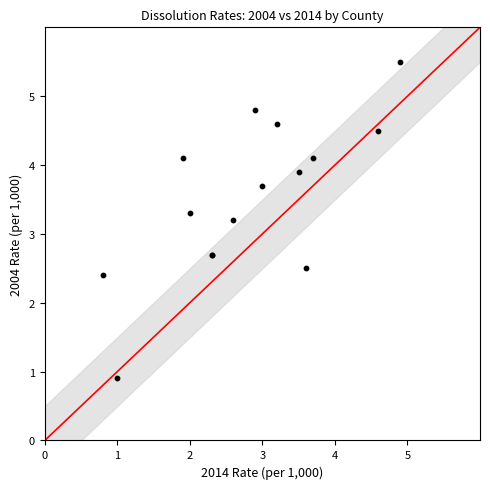

What Y value in the scatter plot is closest to 3?

3.2